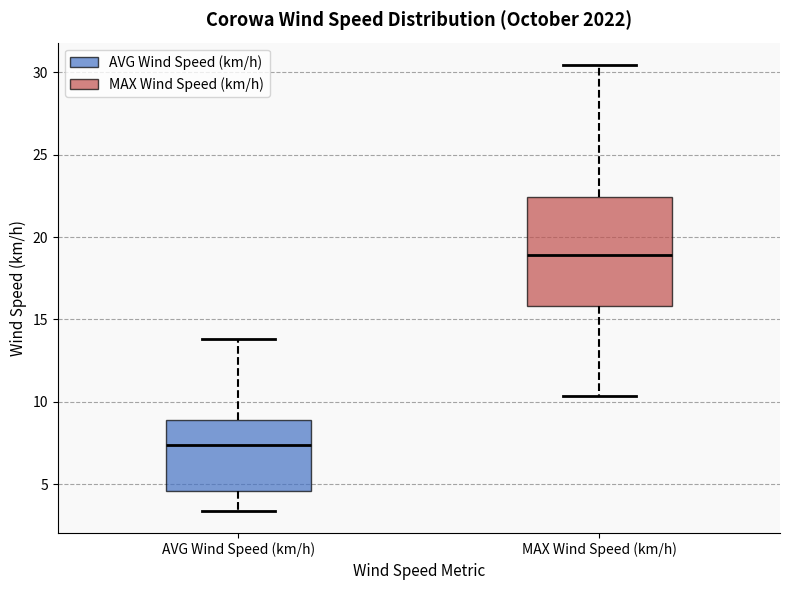

Where does the median line of the box for AVG Wind Speed (km/h) sit on the y-axis? The values are not printed on the chart, so give them approximately, as read against the axis.

7.5